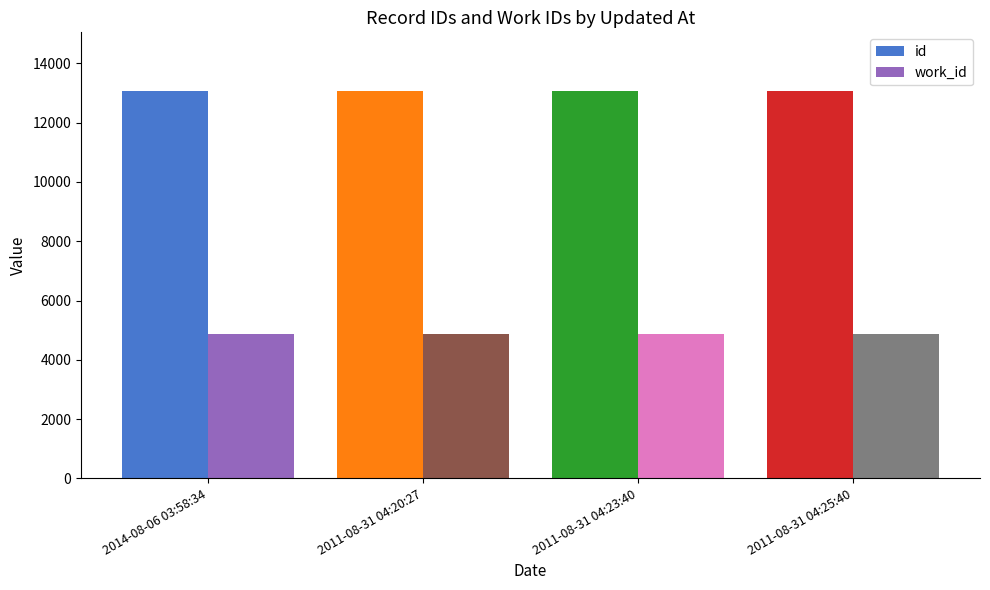

Reading right to left, extract all data points from this chart.

id: 13086	13084	13082	13079
work_id: 4878	4878	4878	4878